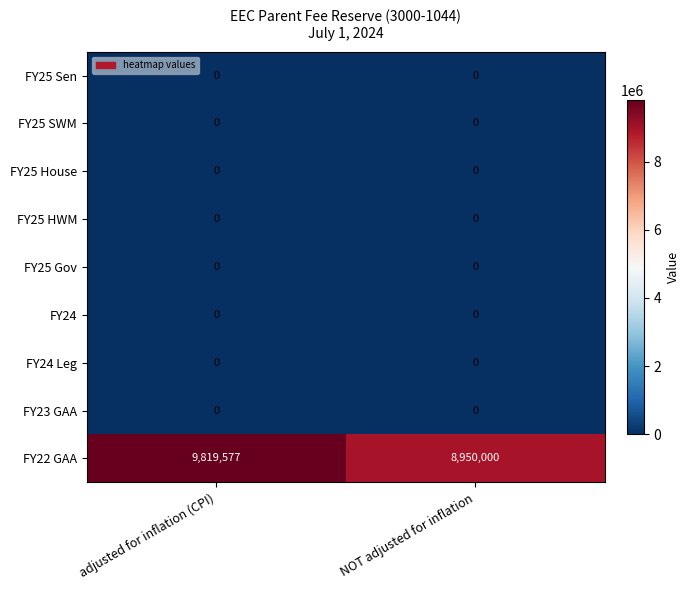

Which series has the largest total across all categories?

FY22 GAA